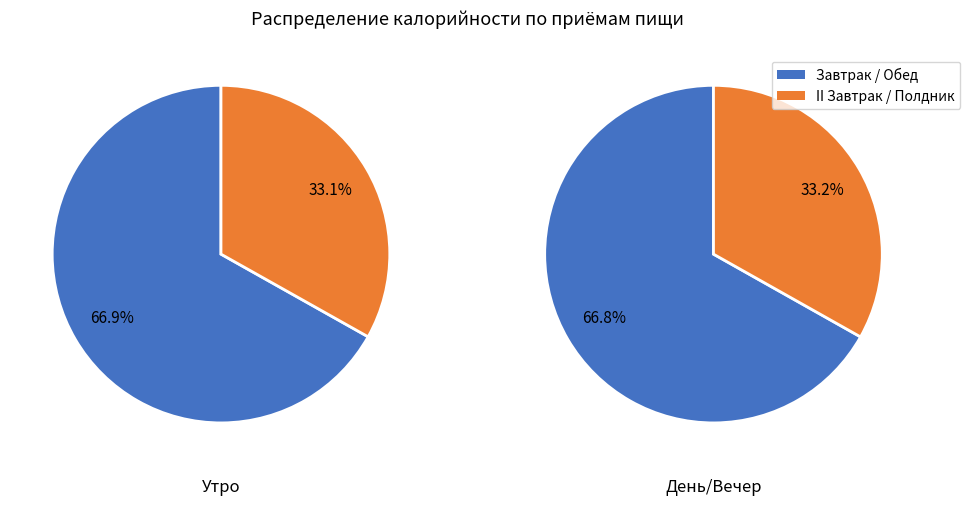

Which category has the biggest portion of the pie?

Обед